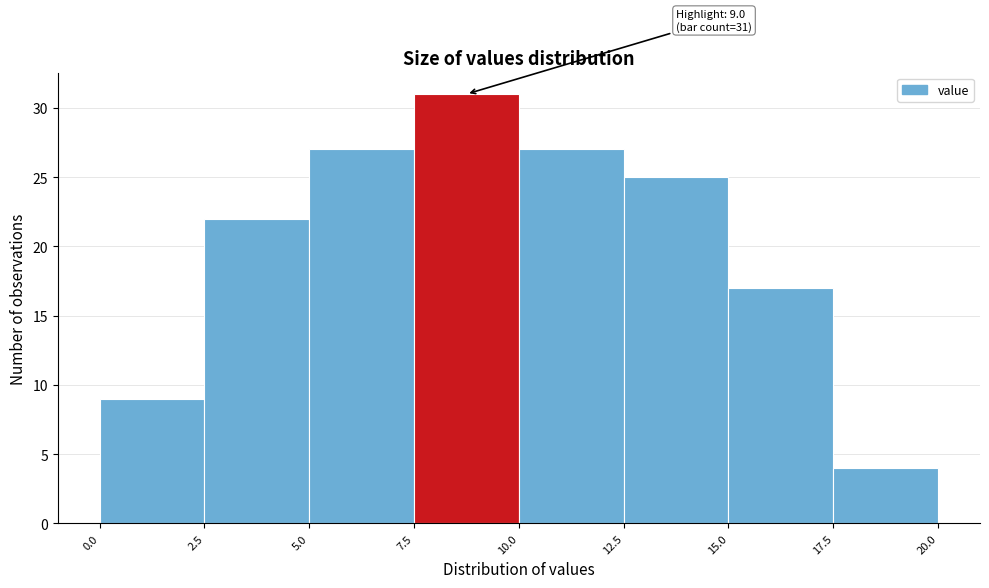

Over which range of the x-axis is the bar tallest?

7.5 to 10.0